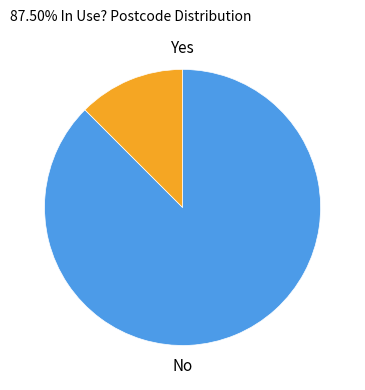

Is there a majority slice in this chart?

Yes